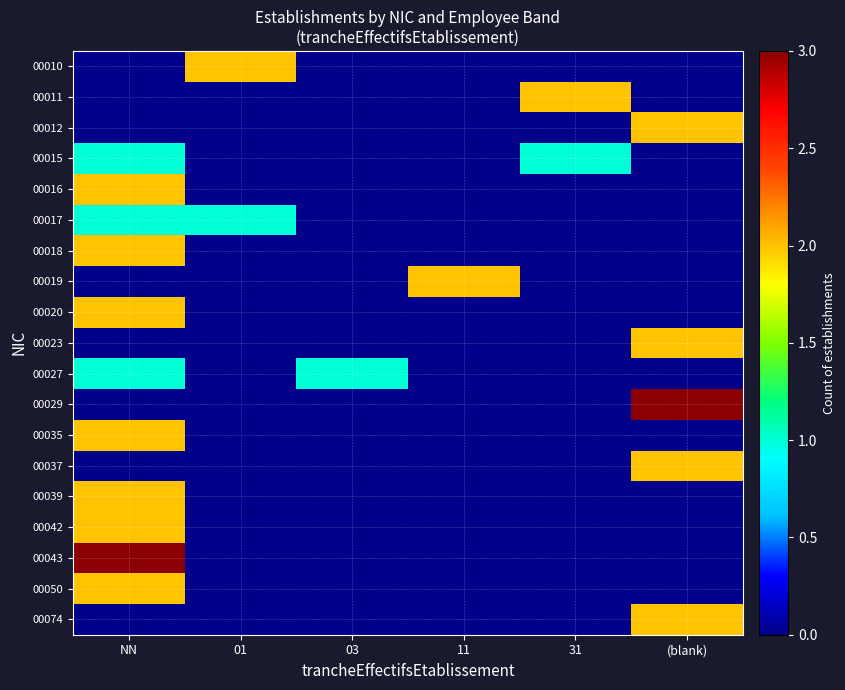

What is the greatest value displayed?

3